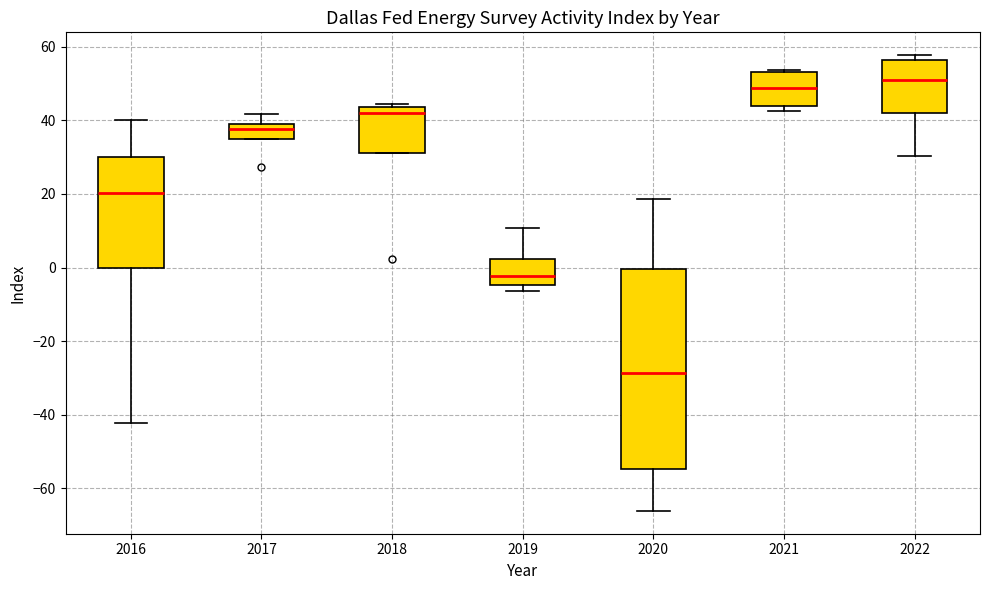

Reading left to right, transcribe this box plot: for each box, give where its median line is, the range the box spans, and where its two whiskers end, as read against the y-axis. The values are not printed on the chart, so give them approximately, as read against the axis.

2016: median 20, box 0 to 30, whiskers -42 to 40
2017: median 38, box 34 to 40, whiskers 34 to 42
2018: median 42, box 32 to 44, whiskers 32 to 44 (just above the box's upper edge)
2019: median -2, box -4 to 2, whiskers -6 to 10
2020: median -28, box -54 to 0, whiskers -66 to 18
2021: median 48, box 44 to 54, whiskers 42 to 54
2022: median 52, box 42 to 56, whiskers 30 to 58